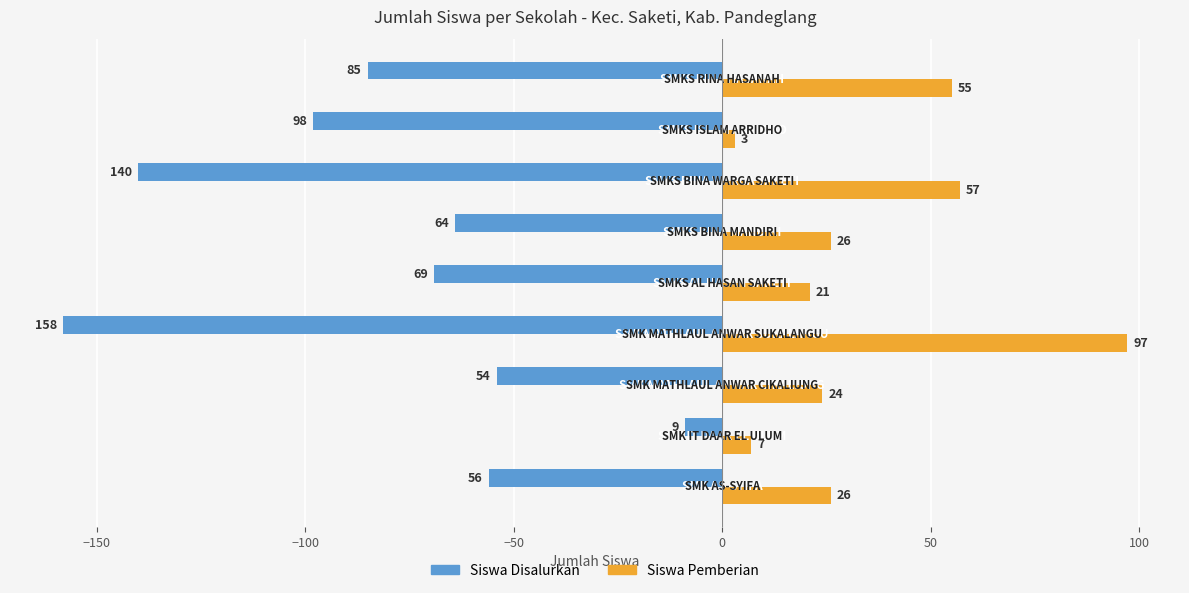

What are all the series names shown in the legend?

Siswa Disalurkan, Siswa Pemberian